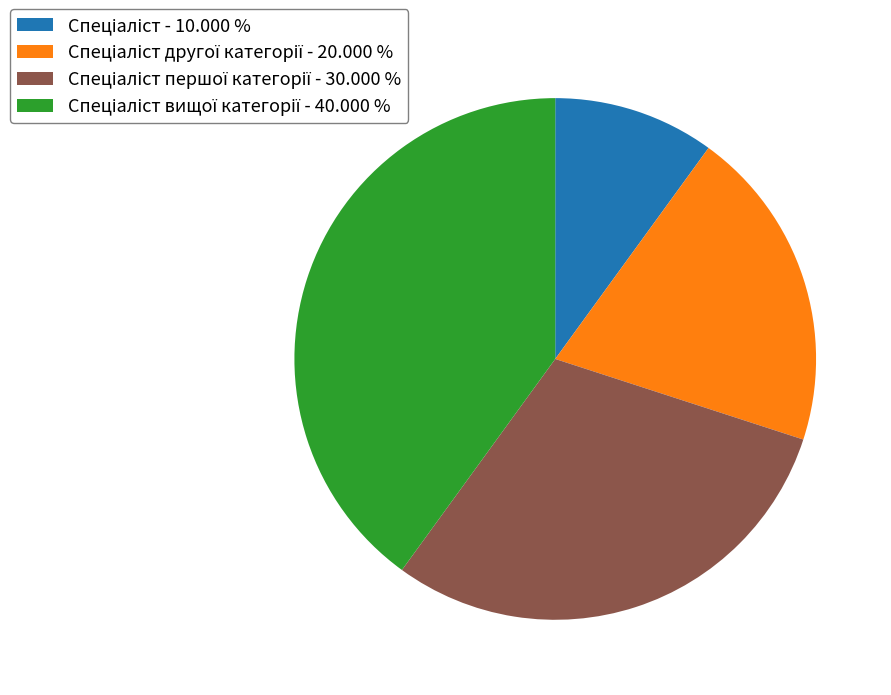

Does any single category account for the majority?

No